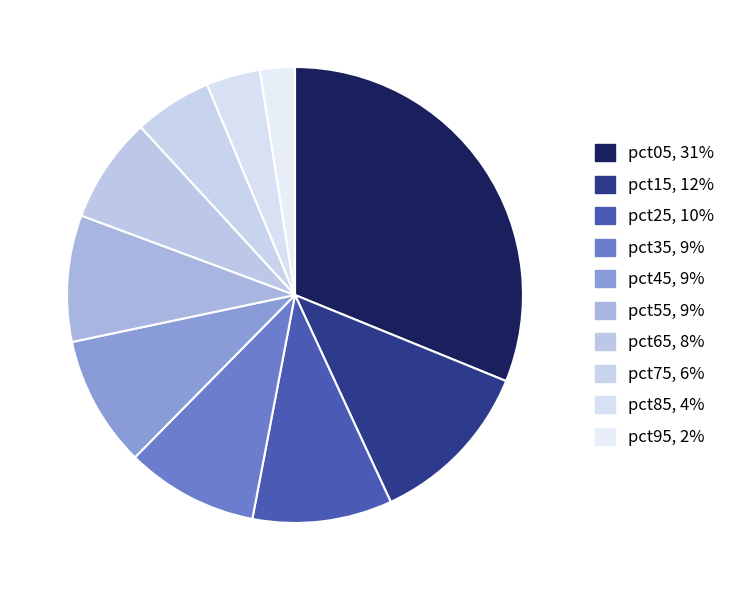

What is the total percentage of pct95 and pct25?

12.4%